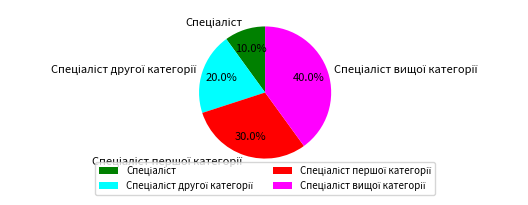

Is there a majority slice in this chart?

No